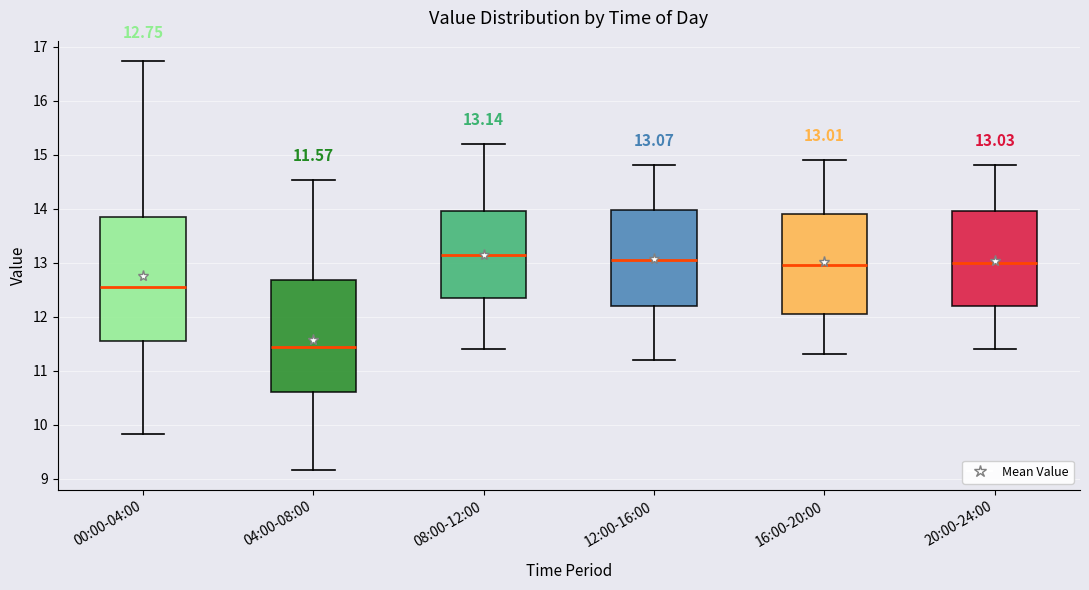

Which box is the tallest, from its lower edge to its upper edge?

00:00-04:00